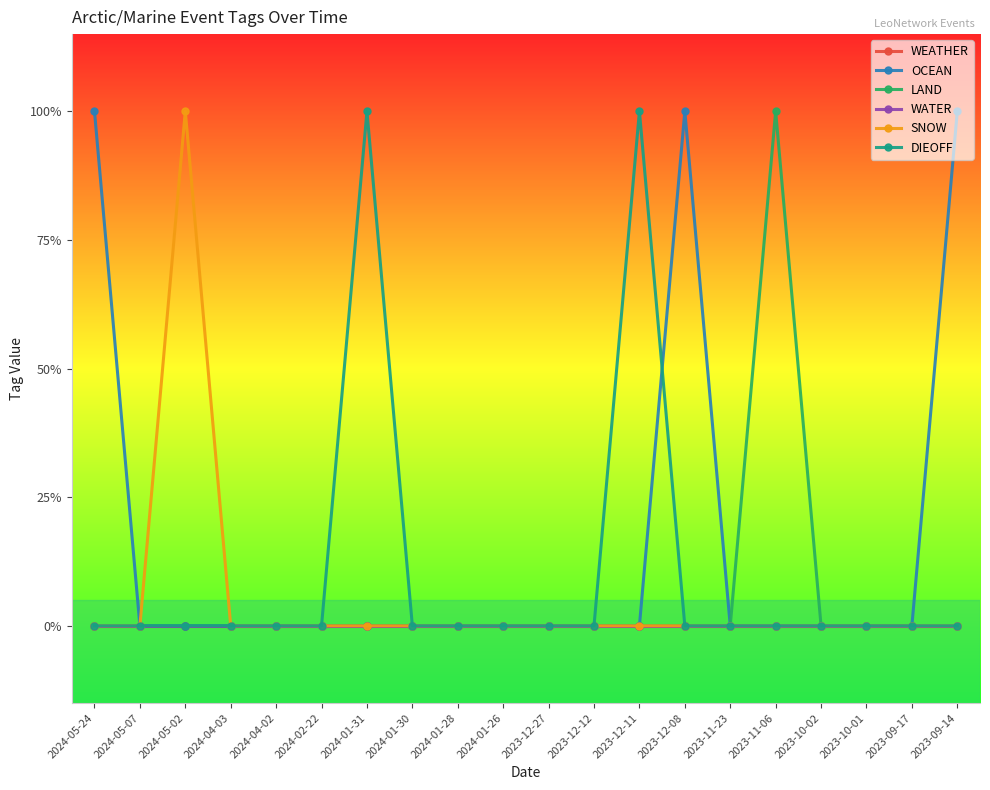

Which series has the largest total across all categories?

OCEAN